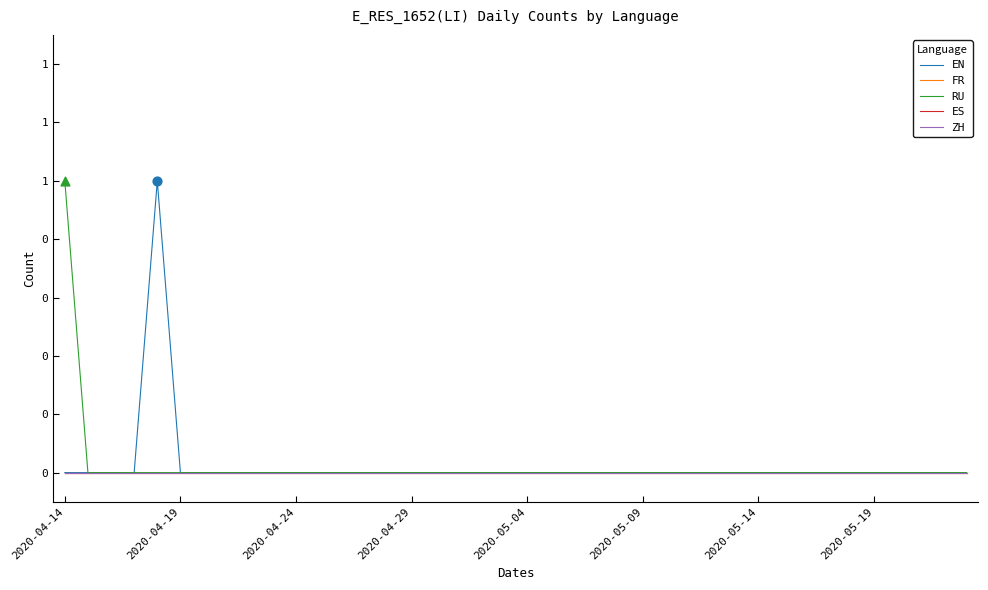

Is this an area chart (filled region under the line)?

No